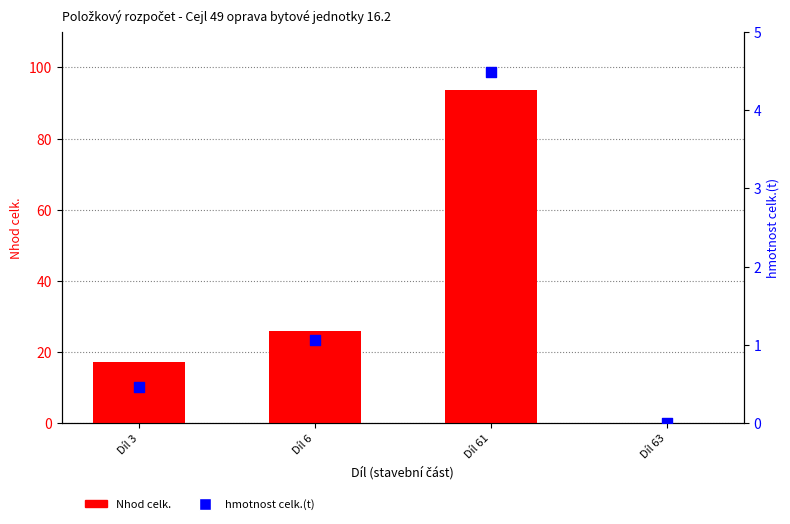

At which category is the sum across all series the highest?

Díl 61